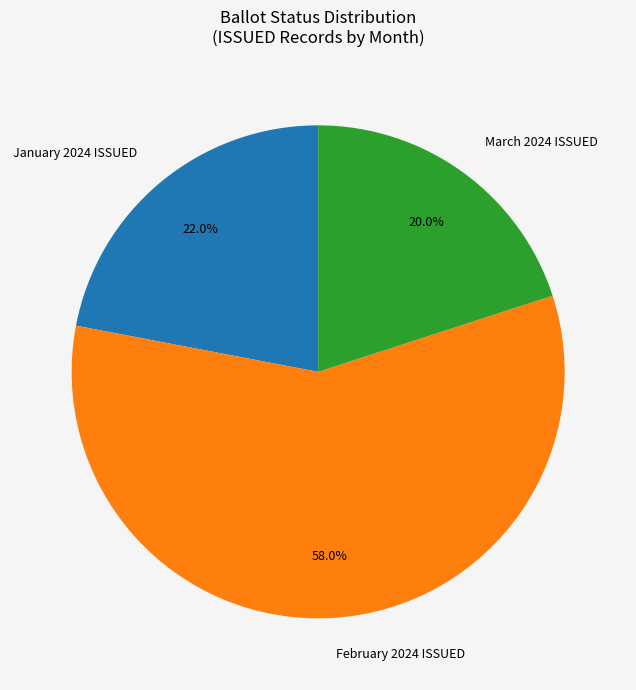

Combined, what portion of the pie is March 2024 ISSUED and January 2024 ISSUED?

42.0%